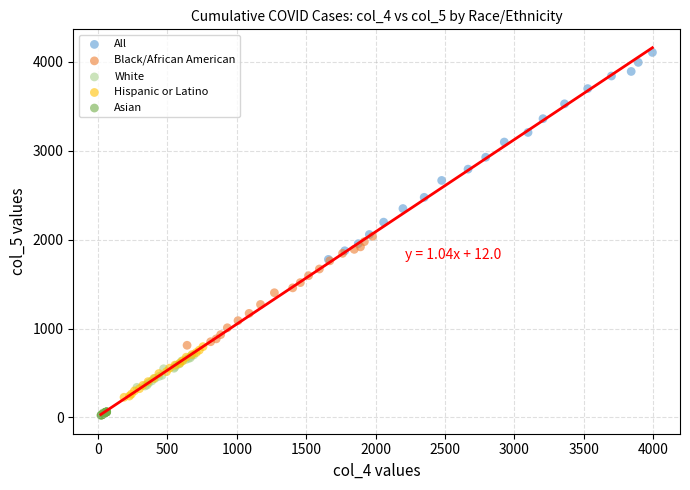

What are all the series names shown in the legend?

All, Black/African American, White, Hispanic or Latino, Asian